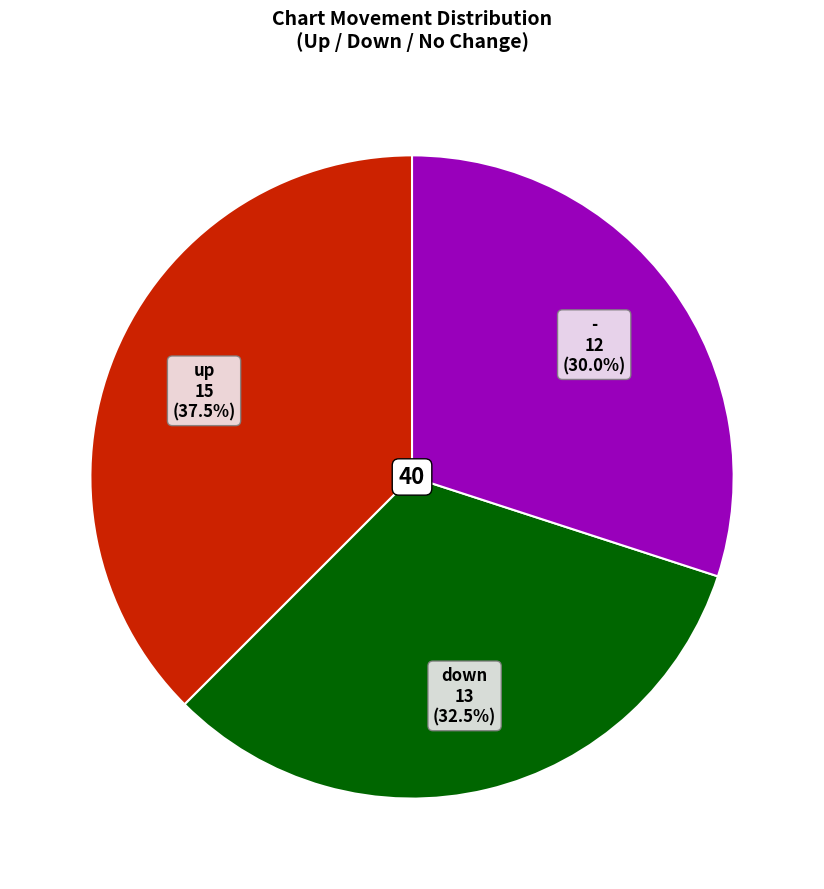

Does any single category account for the majority?

No